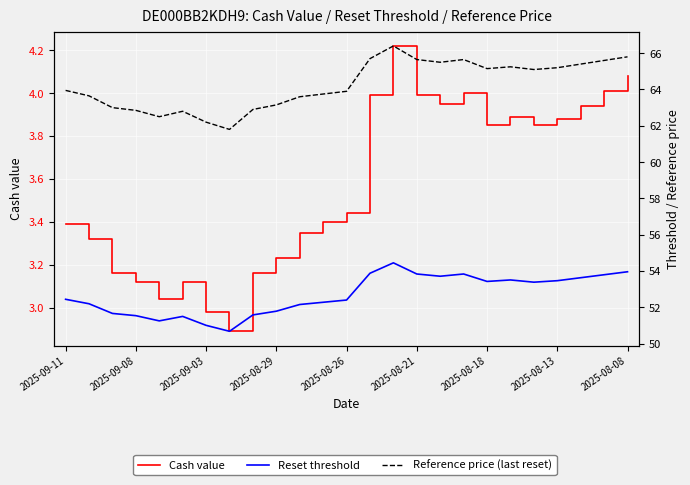

At which category does Cash value reach its first local peak?

2025-08-21